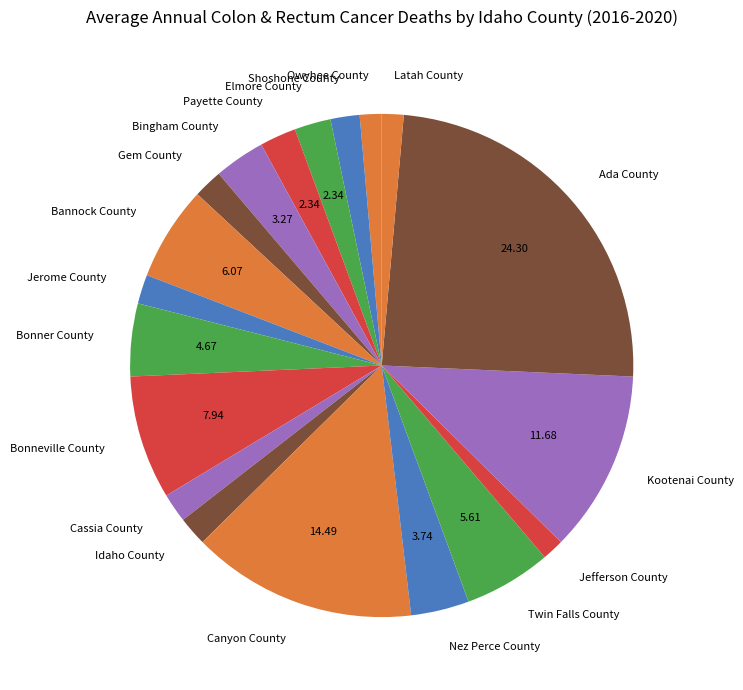

Approximately how many times larger is the value at Idaho County compared to Bingham County?

0.6